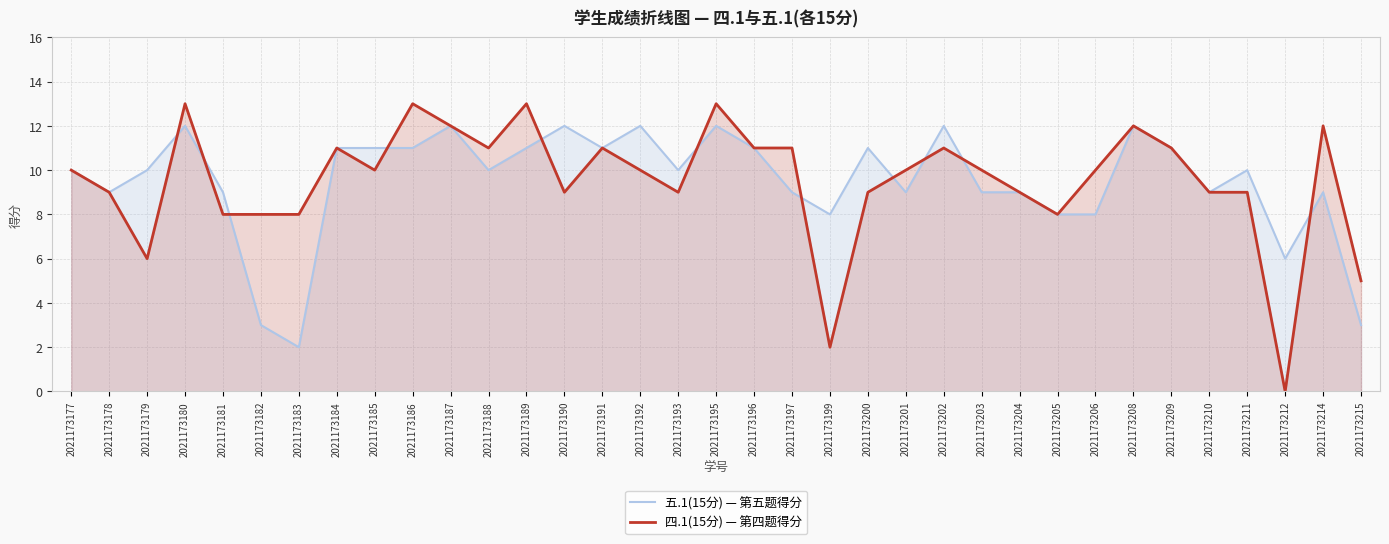

List the series in order of their overall mean, lowest first.

五.1(15分) — 第五题得分, 四.1(15分) — 第四题得分